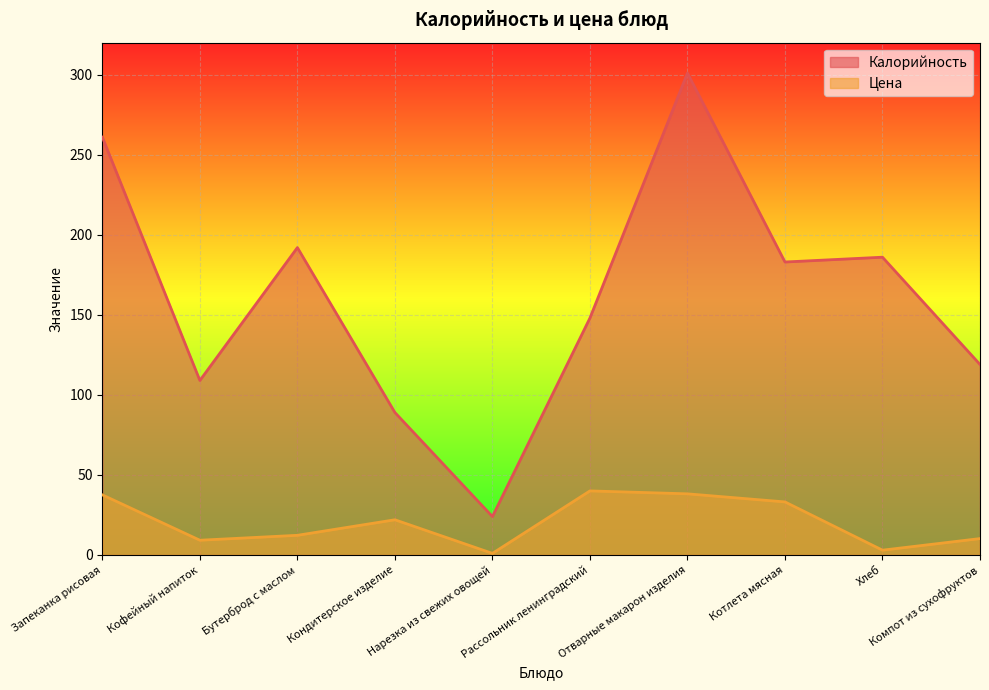

How many lines are shown in the chart?

2